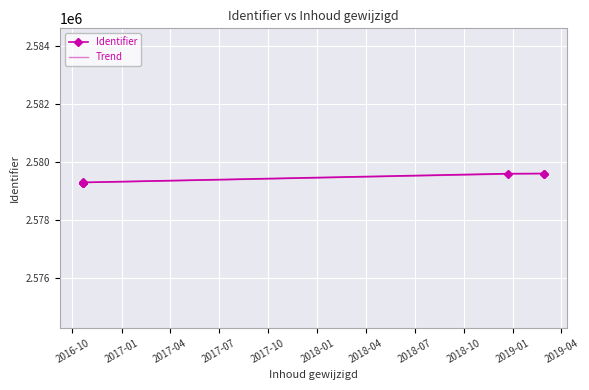

What is the maximum value for Identifier?

2579602.0